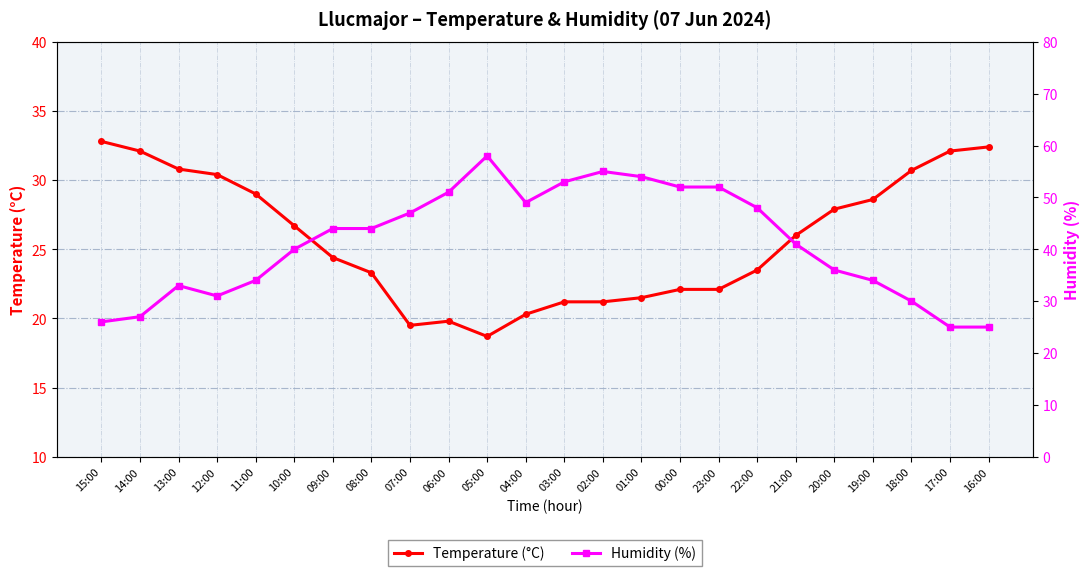

True or false: Humidity (%) has more than 1 points higher than both neighbors.

True